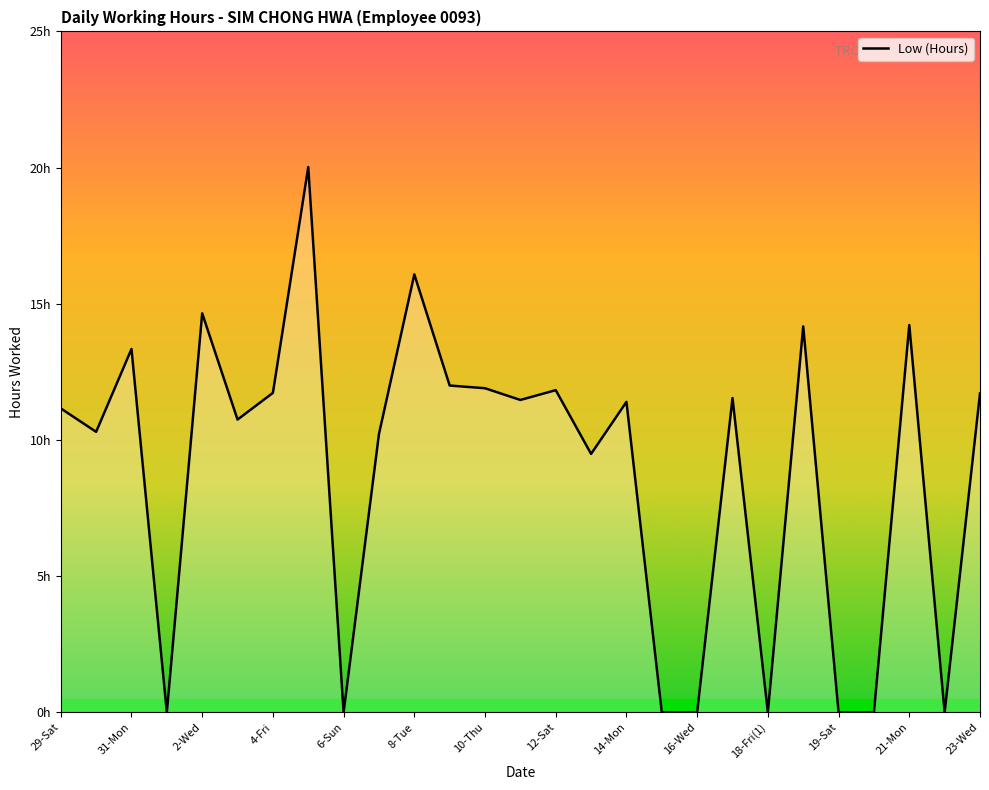

What is the label of the 10th point from the left?

7-Mon